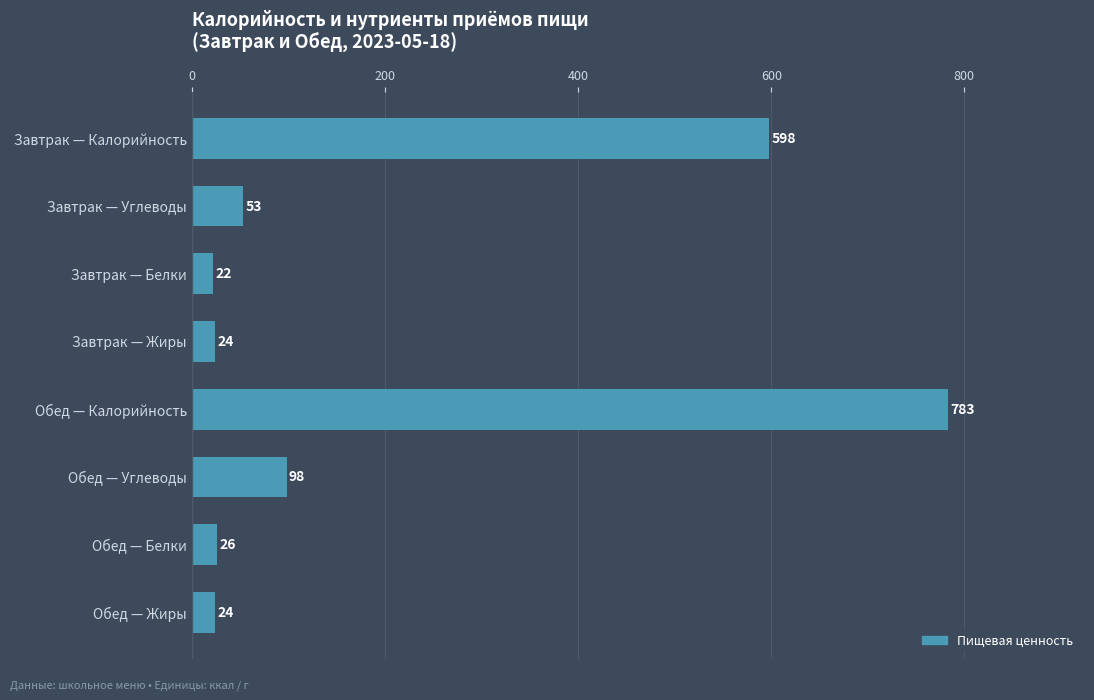

What is the greatest value displayed?

783